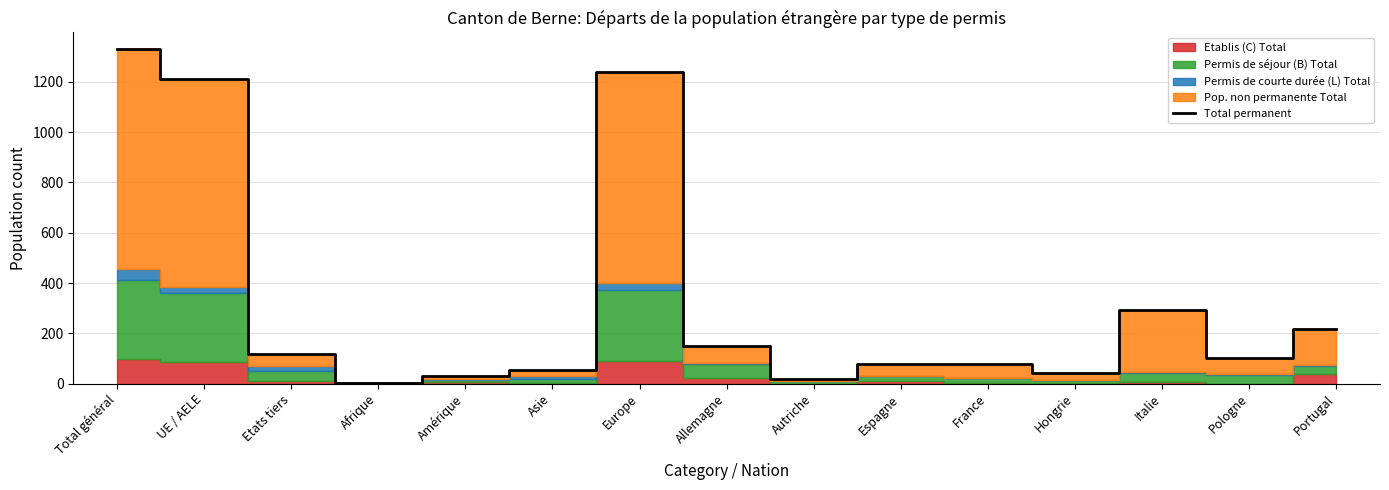

Between Afrique and Etats tiers, which is larger?

Etats tiers